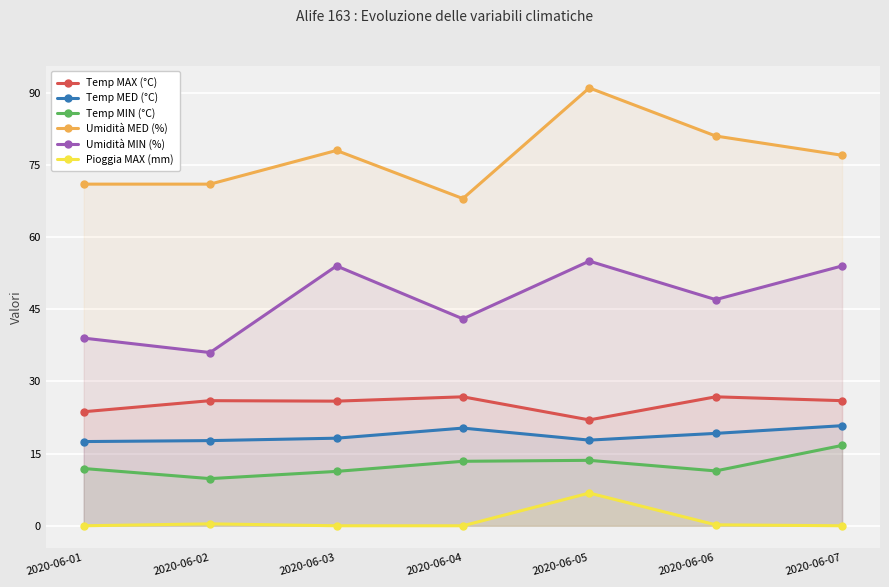

At which category does Temp MIN (°C) reach its first local peak?

2020-06-05